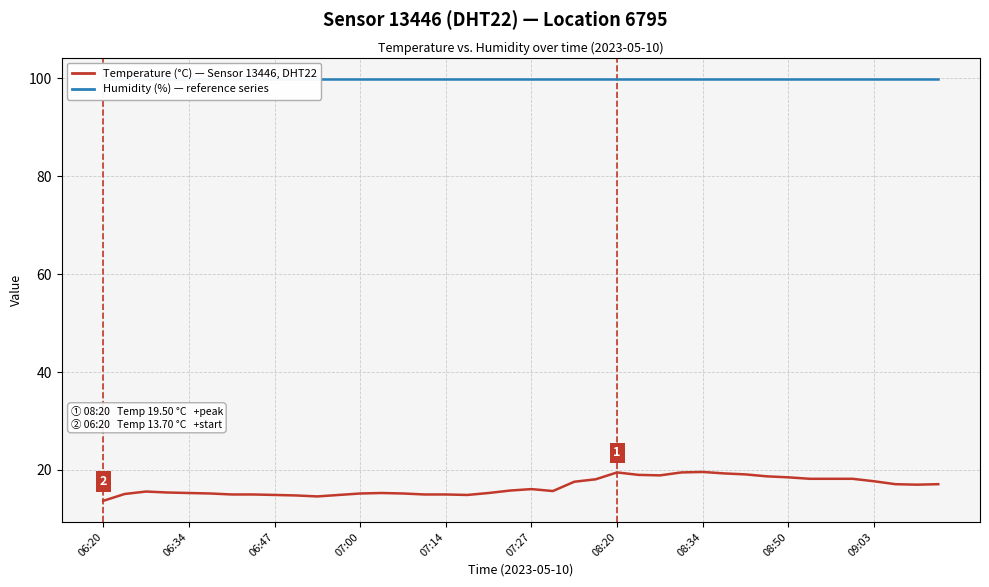

At how many categories does at least one series exceed 35?

40